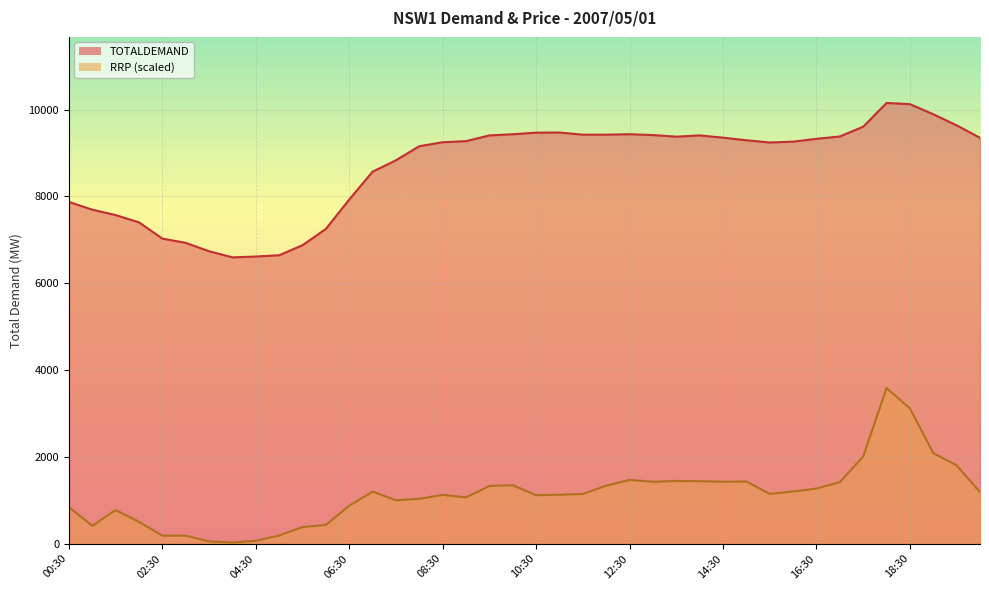

What is the difference between the TOTALDEMAND values at 14:00 and 08:30?

157.8